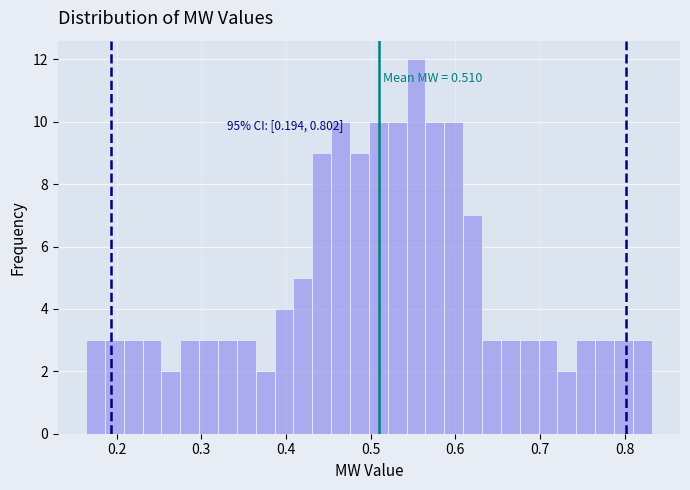

Read against the x-axis, roughly where is the centre of the tallest bar?

0.55